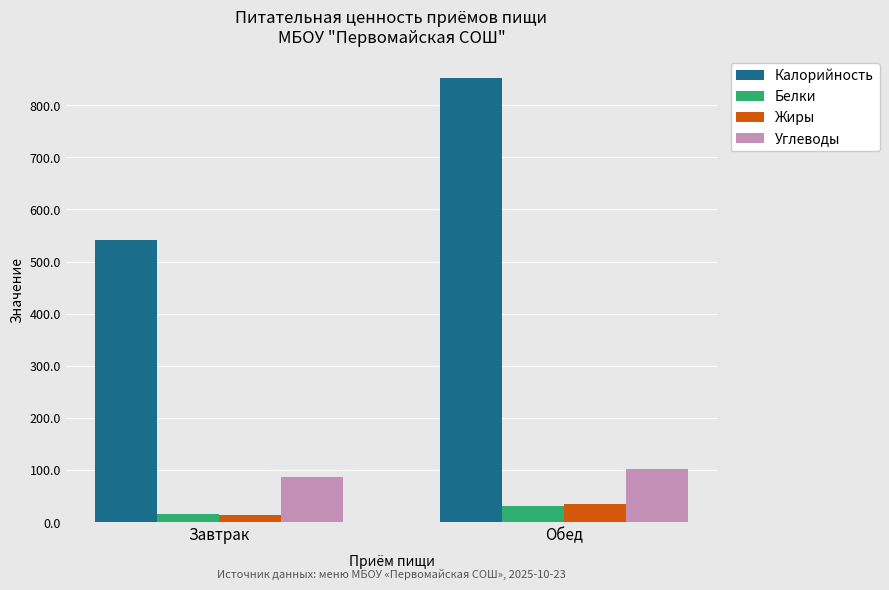

What is the difference between the Белки values at Завтрак and Обед?

16.1